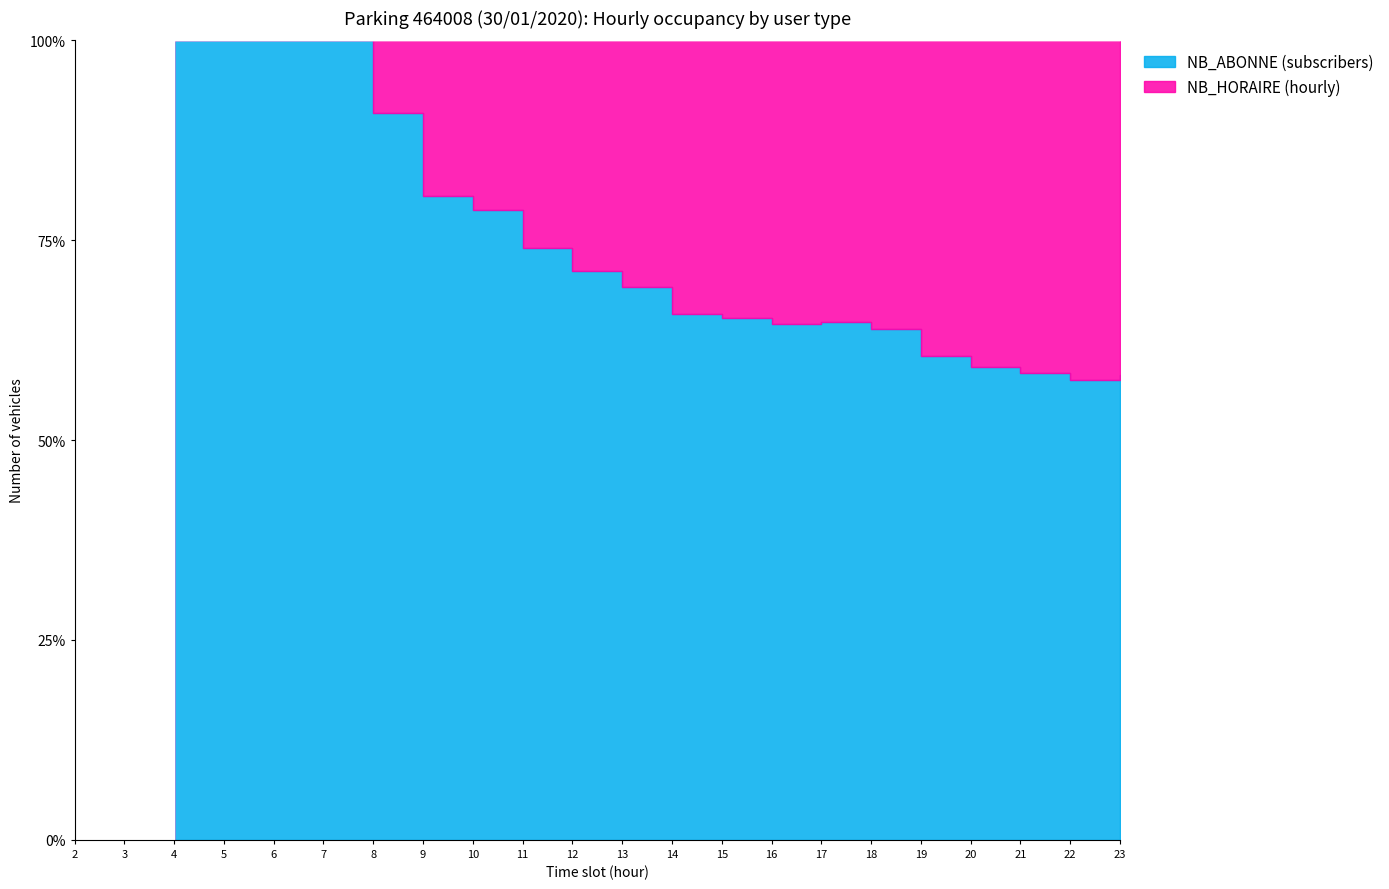

Reading left to right, extract all data points from this chart.

NB_ABONNE: 0	0	1	3	6	12	20	33	37	40	42	47	48	49	49	46	46	43	42	42	42	43
NB_HORAIRE: 0	0	0	0	0	0	2	8	10	14	17	21	25	26	27	25	26	28	29	30	31	31